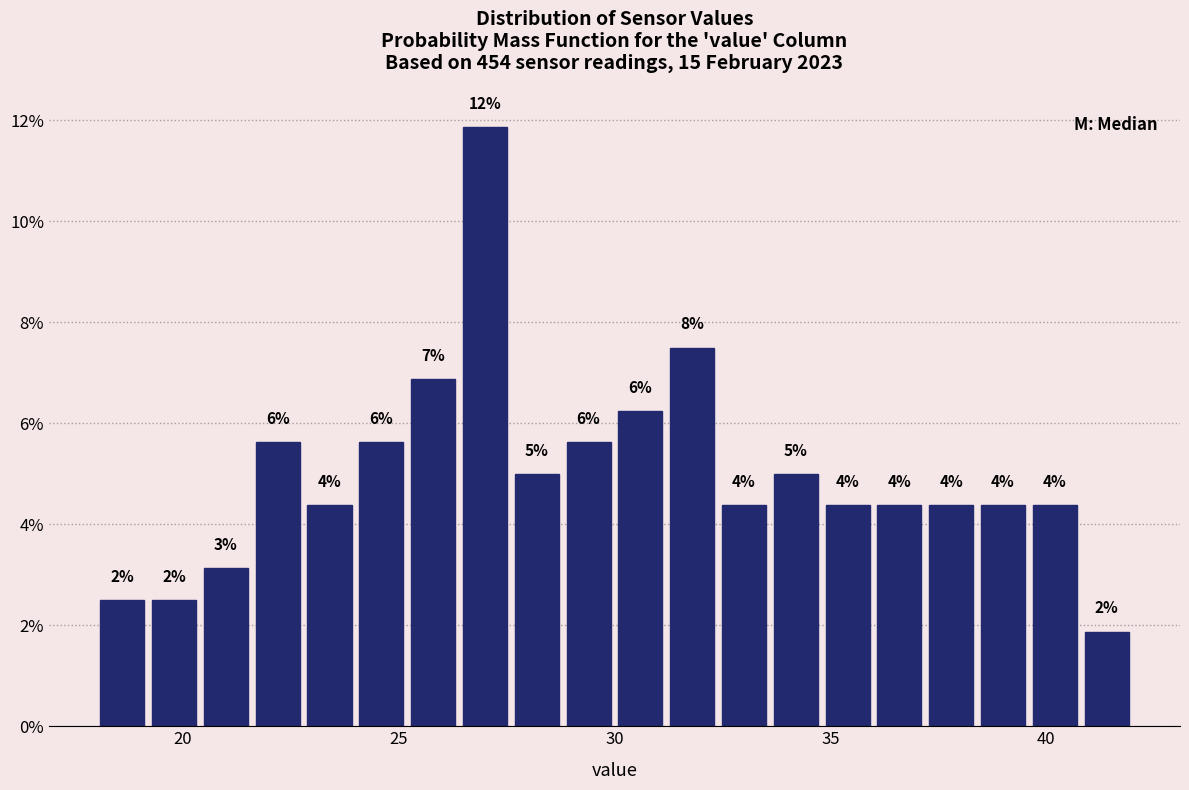

Read against the x-axis, roughly where is the centre of the tallest bar?

27.0